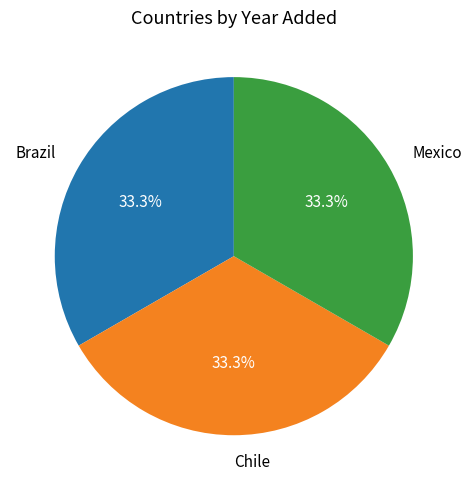

What is the ratio of the value at Mexico to the value at Chile?

1.0